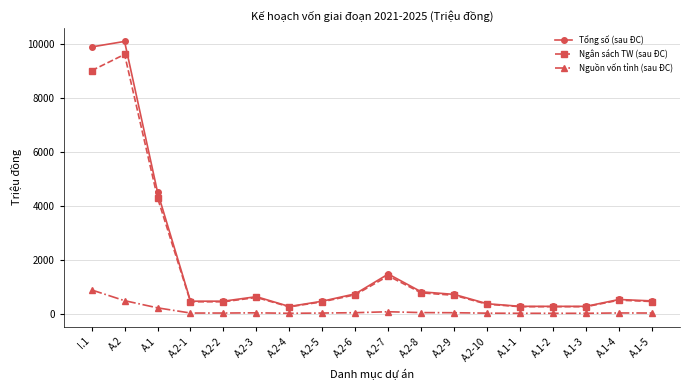

At which label does Tổng số (sau ĐC) first exceed 525?

I.1